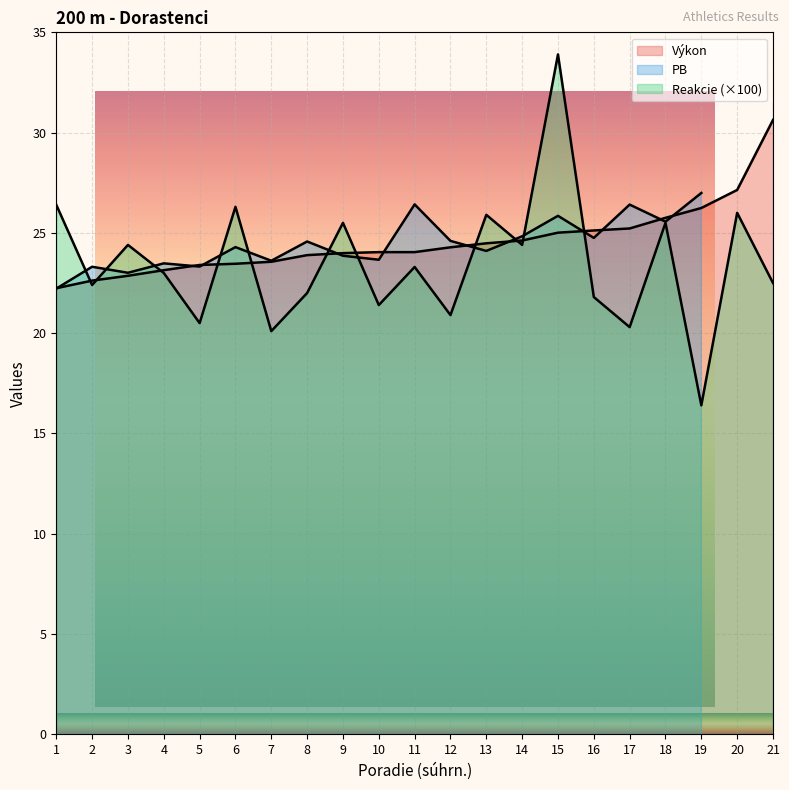

True or false: Reakcie has a value of 25.5 at 18.

True